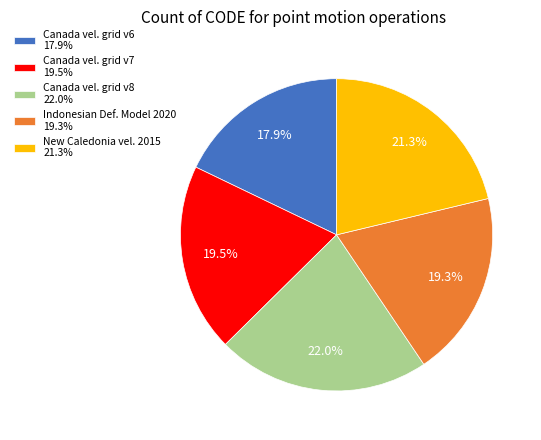

Combined, do Canada vel. grid v6 17.9% and New Caledonia vel. 2015 21.3% account for over 50%?

No